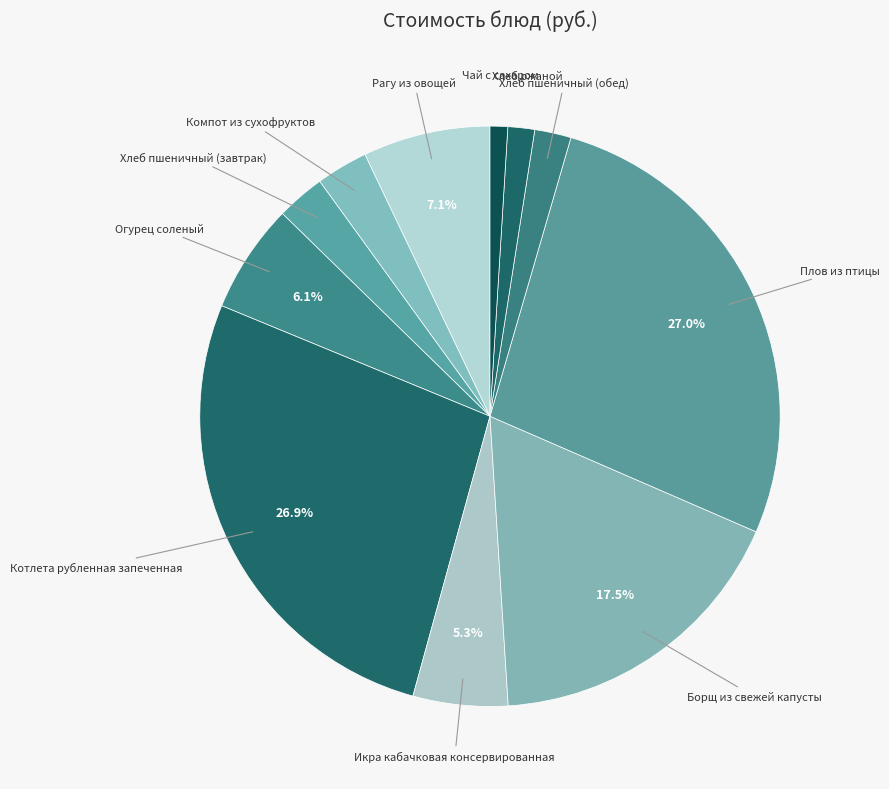

To the nearest percent, what is the combined percentage of Хлеб пшеничный (обед) and Хлеб пшеничный (завтрак)?

5%